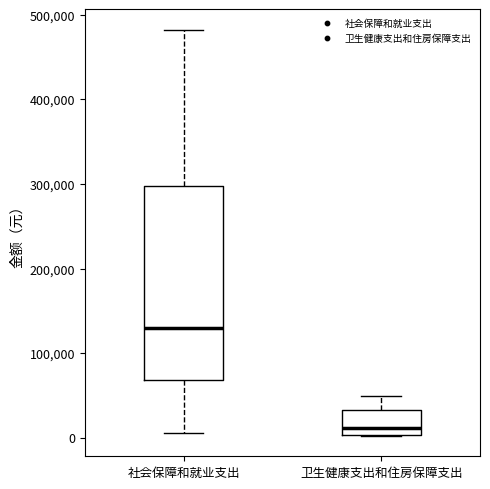

Which box's median line is the lowest?

卫生健康支出和住房保障支出